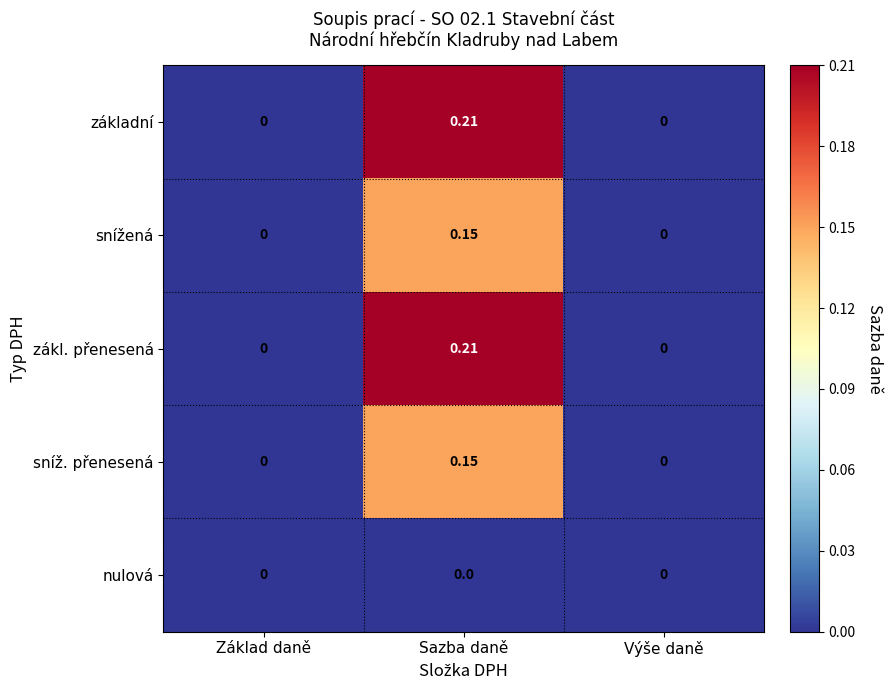

Which category has the highest value across all series?

Sazba daně